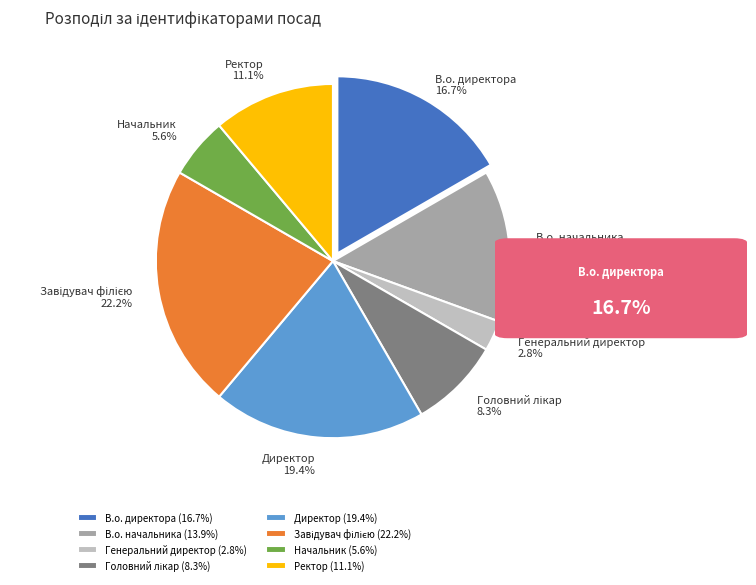

How much of the chart is everything except Генеральний директор?

97.2%